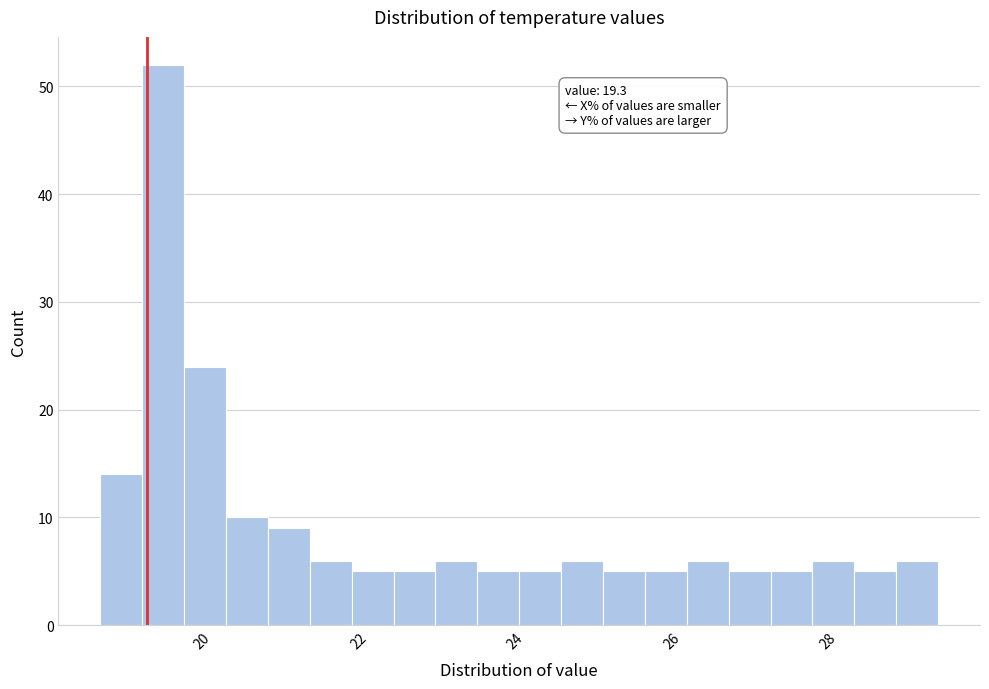

Read against the x-axis, roughly where is the centre of the tallest bar?

19.6